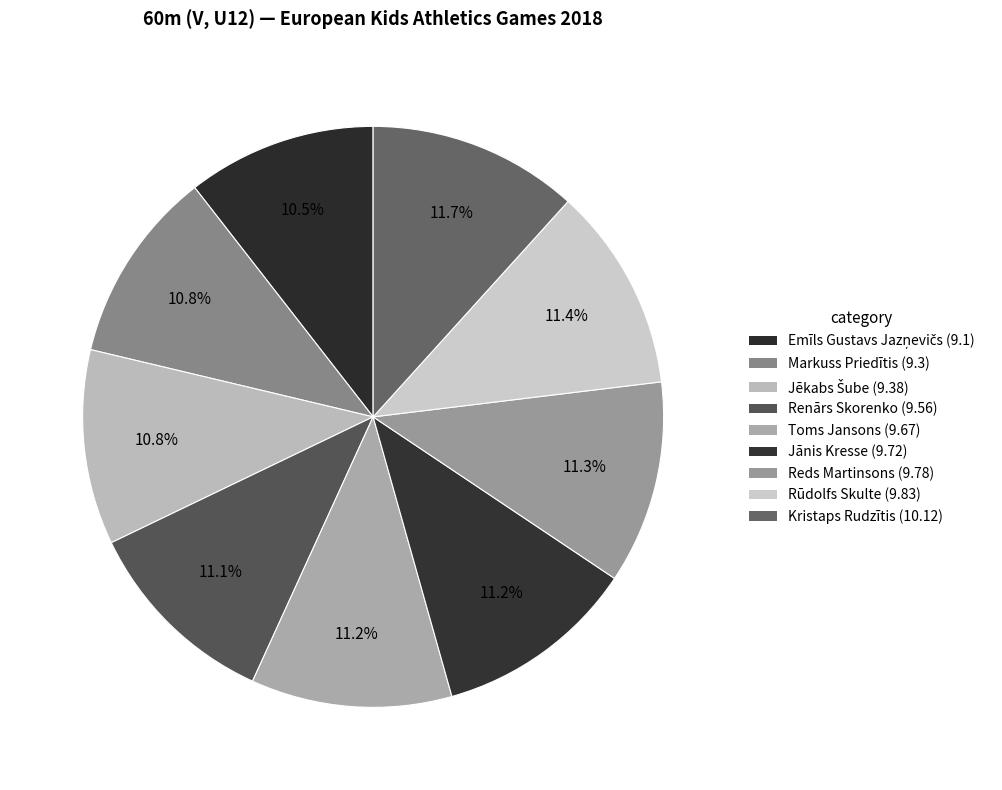

True or false: Jēkabs Šube accounts for 11% of the total.

True